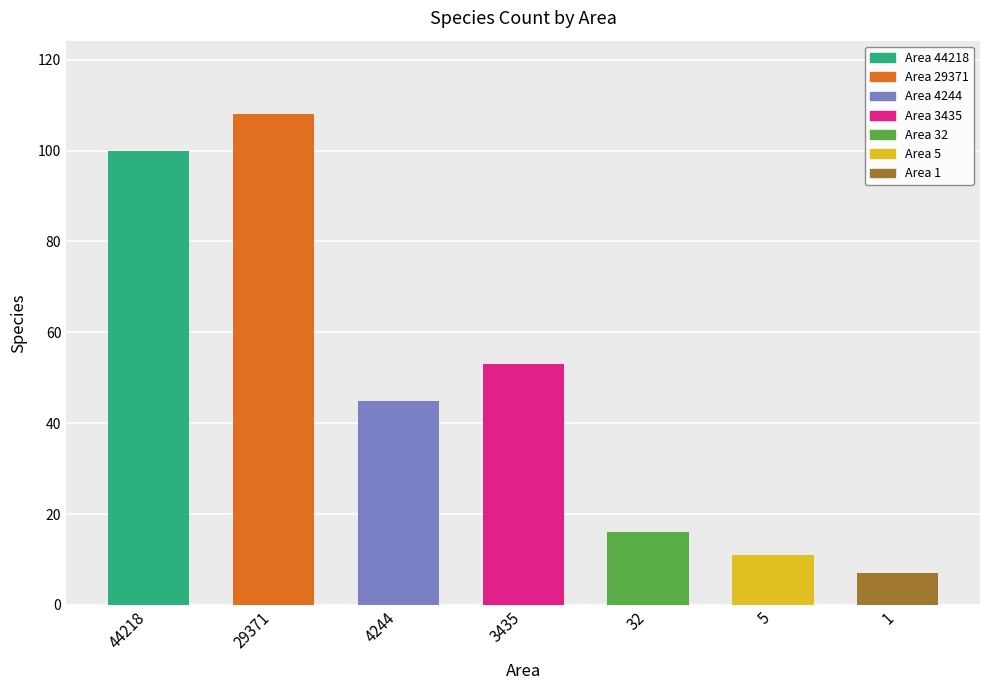

How many data points are less than 45?

3